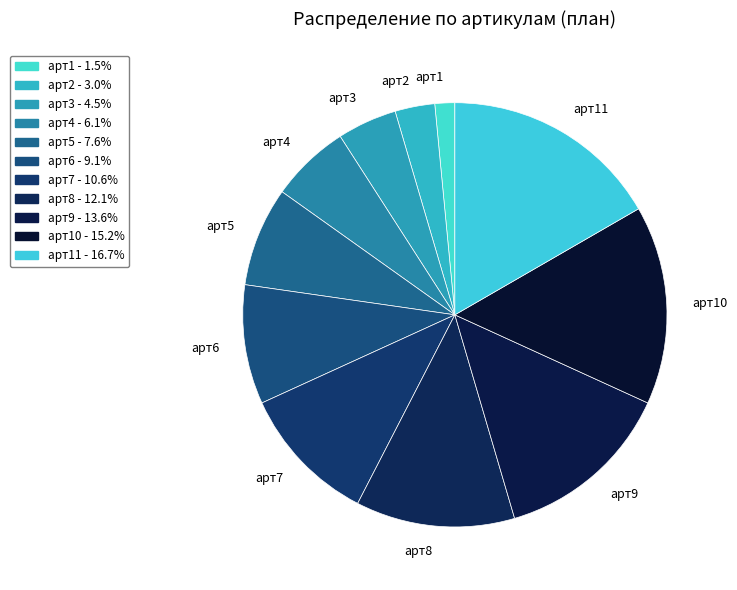

True or false: арт1 accounts for 2% of the total.

True